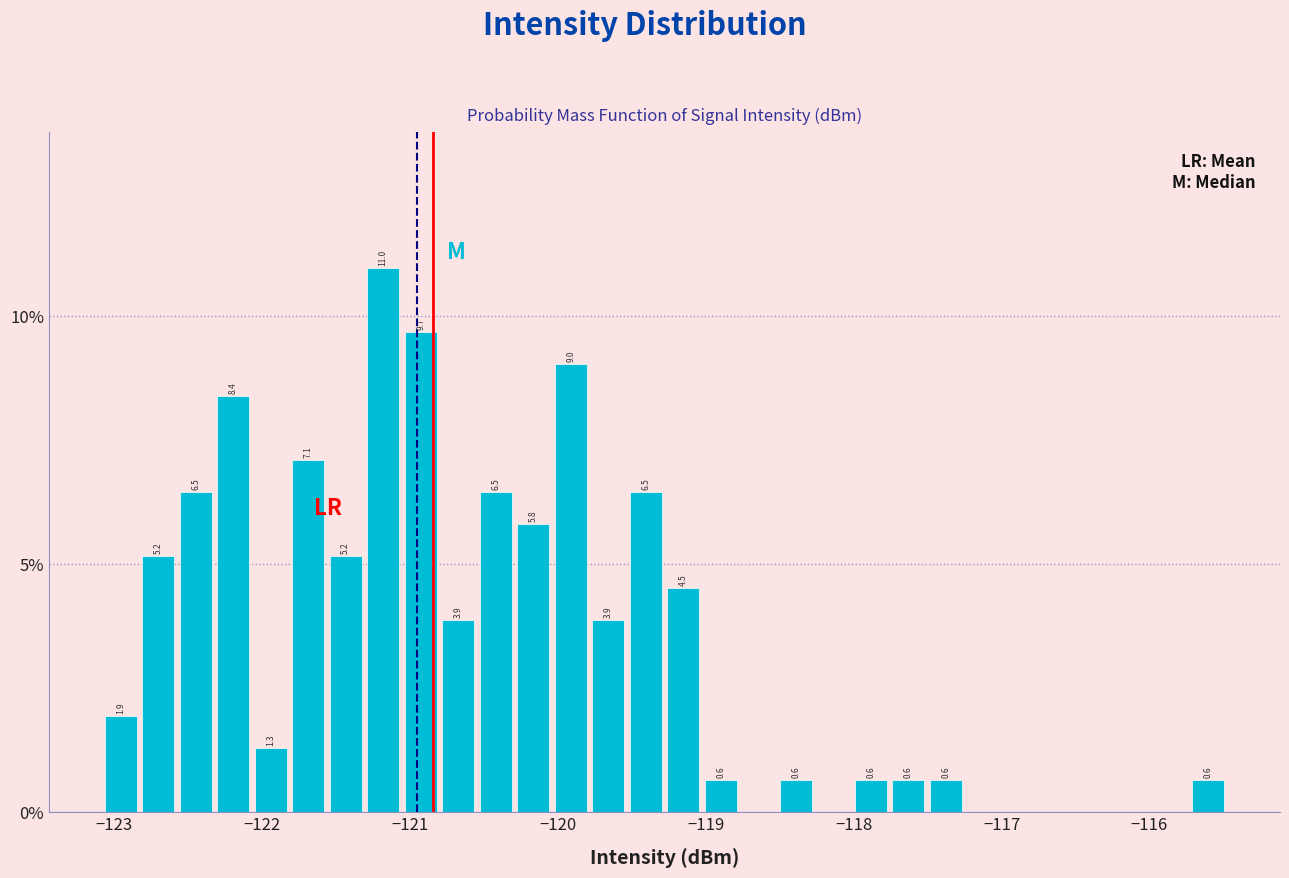

Around what value on the x-axis is the tallest bar? Give the approximate position of its centre, as read against the axis.

-121.2